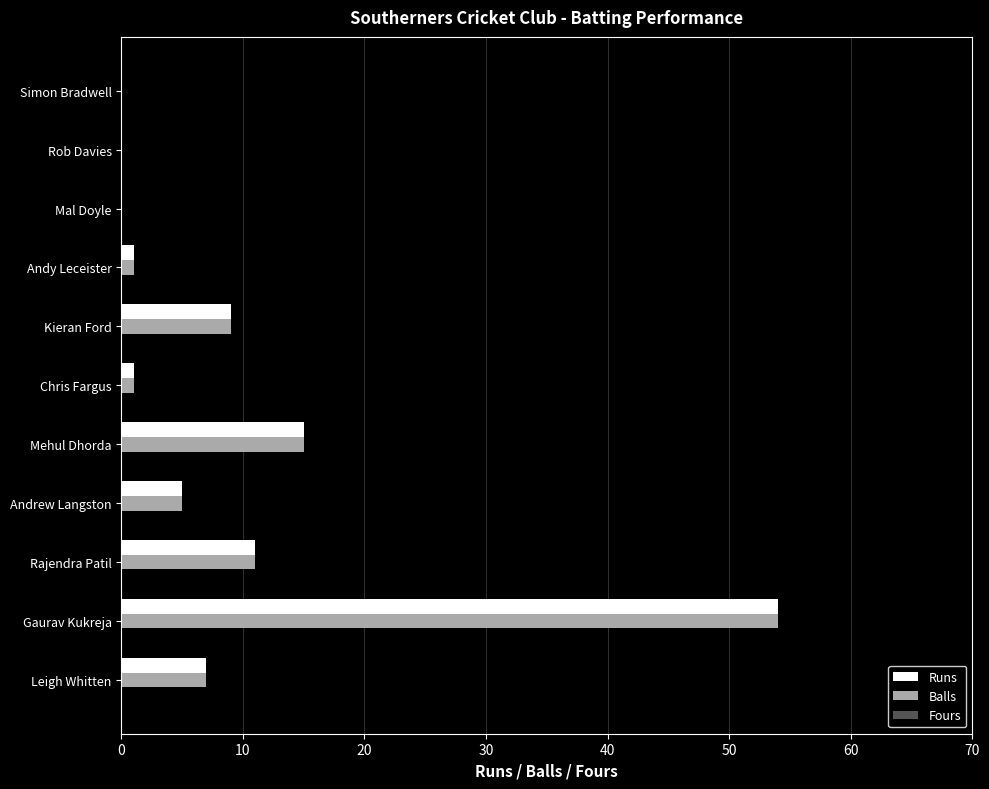

True or false: Balls has a value of 31 at Mal Doyle.

False